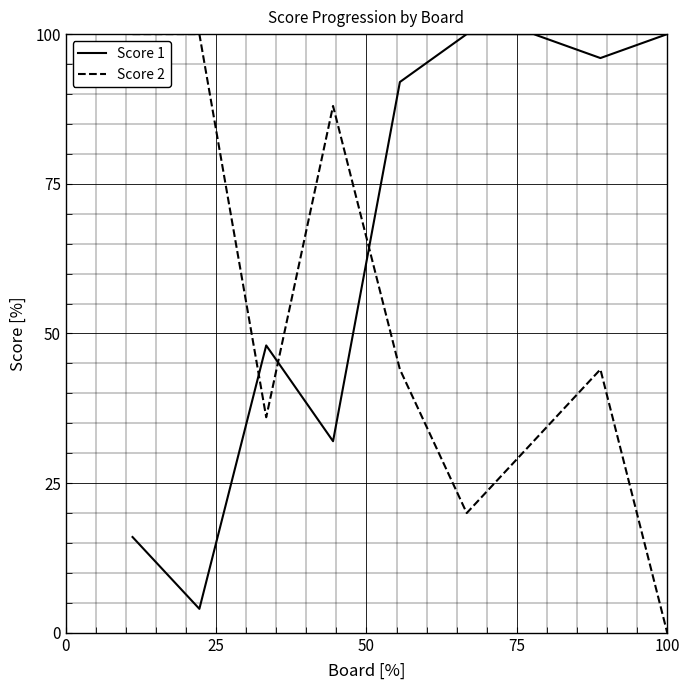

How many lines are shown in the chart?

2